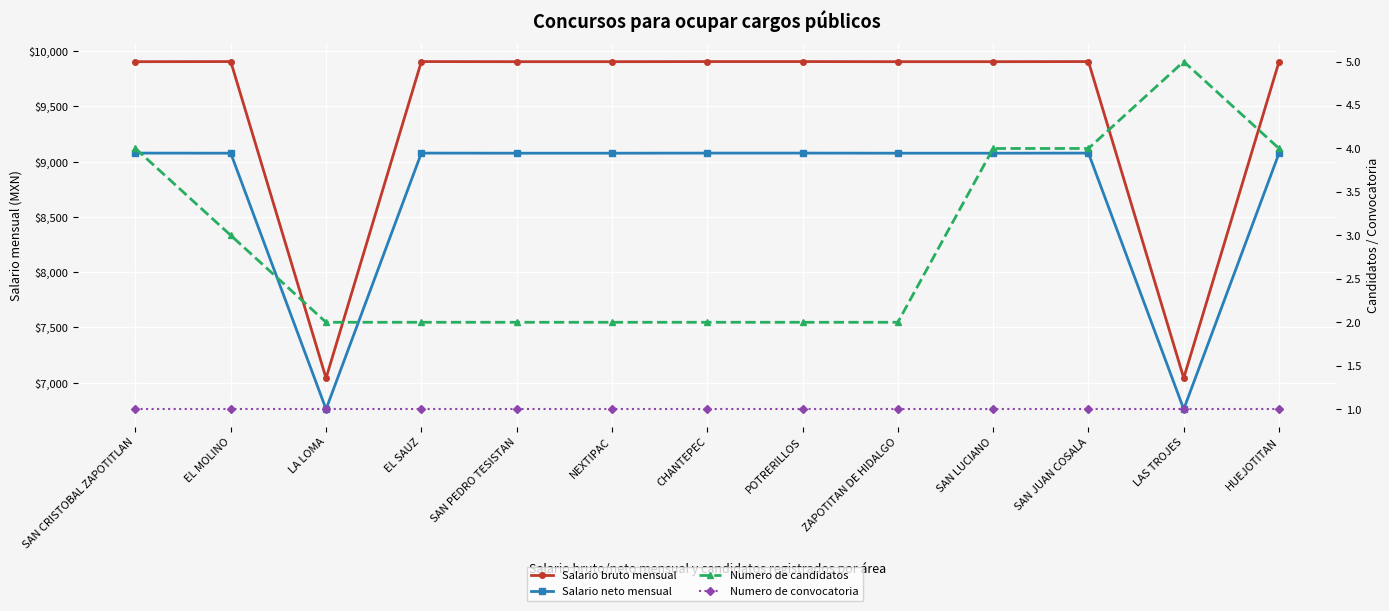

The Salario neto mensual series shows 14474 at CHANTEPEC. True or false?

False